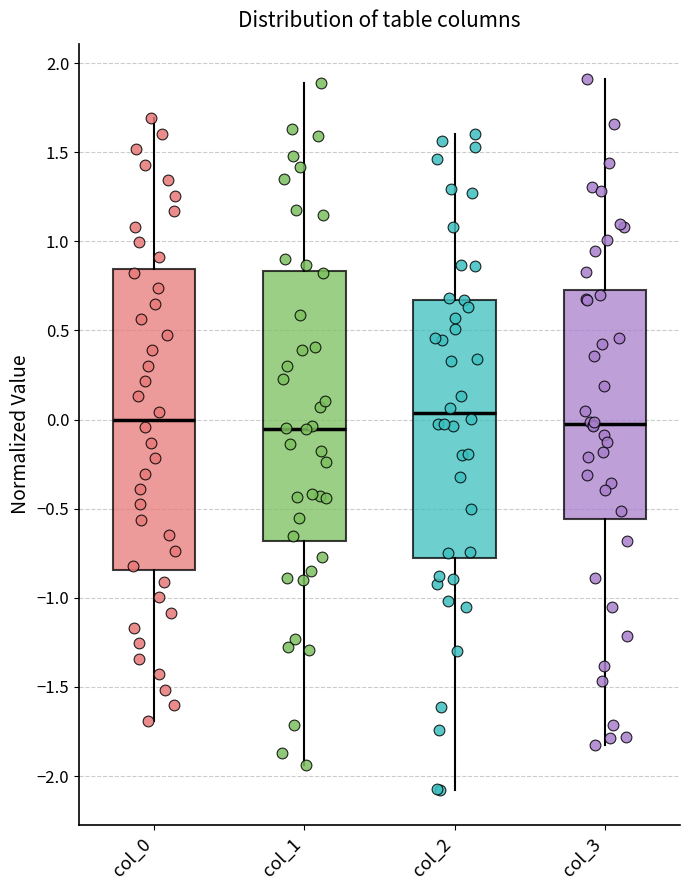

Reading left to right, read every box against the y-axis: the position of its median line, the range the box covers, and the ends of its whiskers. The values are not printed on the chart, so give them approximately, as read against the axis.

col_0: median 0.00, box -0.85 to 0.85, whiskers -1.70 to 1.70
col_1: median -0.05, box -0.70 to 0.85, whiskers -1.95 to 1.90
col_2: median 0.05, box -0.80 to 0.65, whiskers -2.10 to 1.60
col_3: median 0.00, box -0.55 to 0.75, whiskers -1.85 to 1.90